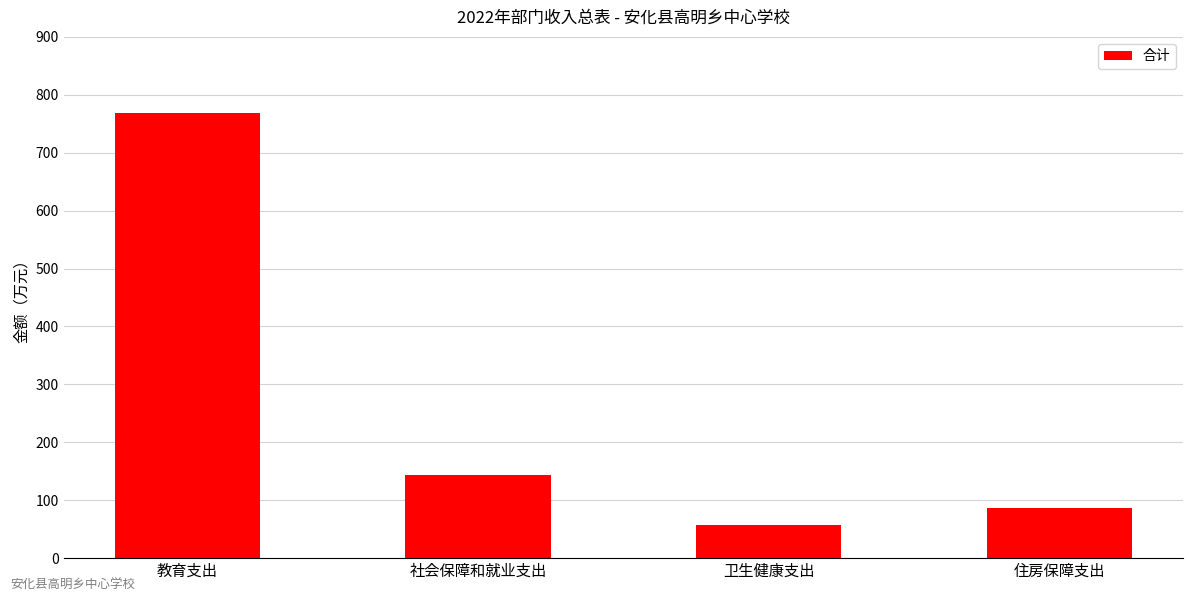

Rank the categories by value from lowest to highest.

卫生健康支出, 住房保障支出, 社会保障和就业支出, 教育支出